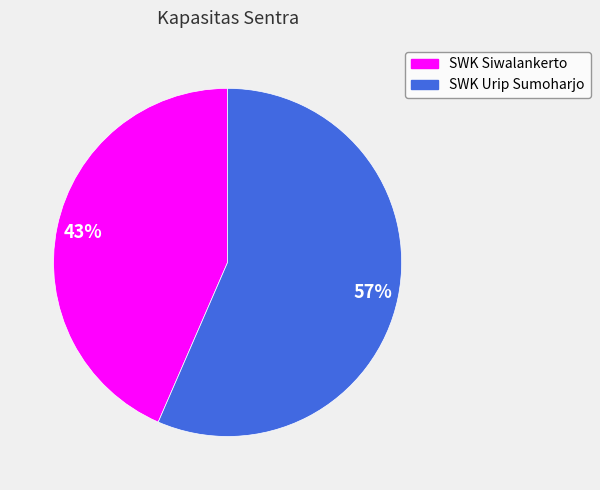

Which category has the smallest portion of the pie?

SWK Siwalankerto